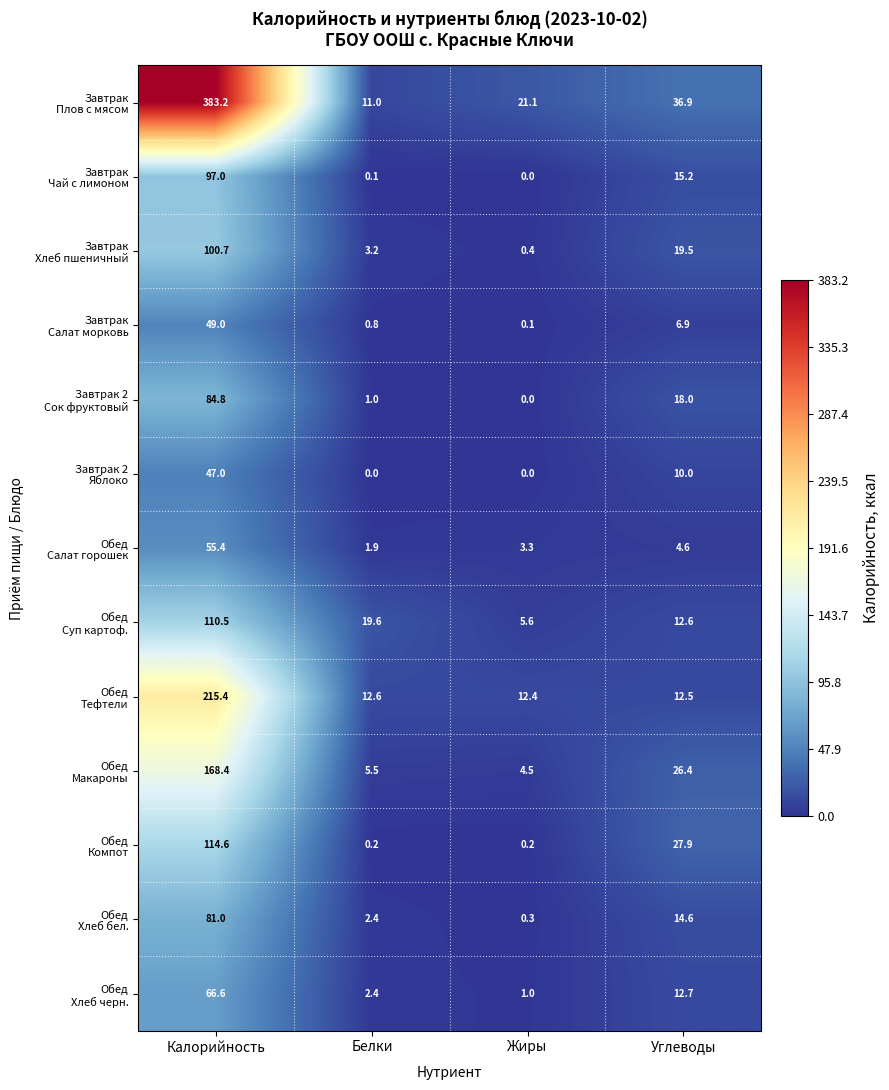

What is the difference between the highest and lowest values at Белки?

19.6